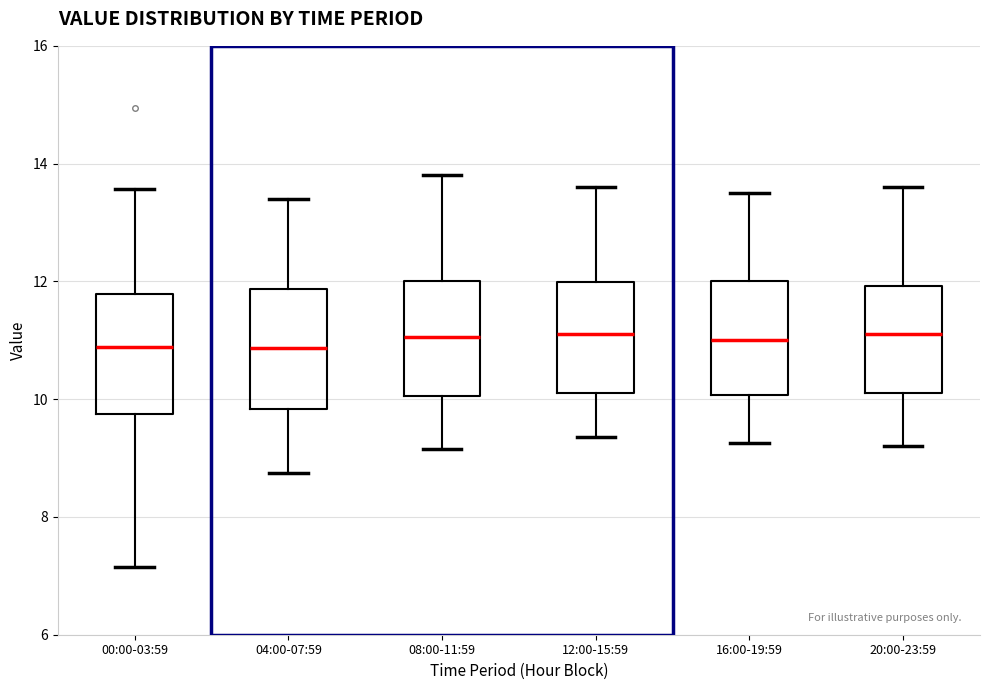

Reading left to right, transcribe this box plot: for each box, give where its median line is, the range the box spans, and where its two whiskers end, as read against the y-axis. The values are not printed on the chart, so give them approximately, as read against the axis.

00:00-03:59: median 10.8, box 9.8 to 11.8, whiskers 7.2 to 13.6
04:00-07:59: median 10.8, box 9.8 to 11.8, whiskers 8.8 to 13.4
08:00-11:59: median 11.0, box 10.0 to 12.0, whiskers 9.2 to 13.8
12:00-15:59: median 11.2, box 10.2 to 12.0, whiskers 9.4 to 13.6
16:00-19:59: median 11.0, box 10.0 to 12.0, whiskers 9.2 to 13.6
20:00-23:59: median 11.2, box 10.2 to 12.0, whiskers 9.2 to 13.6